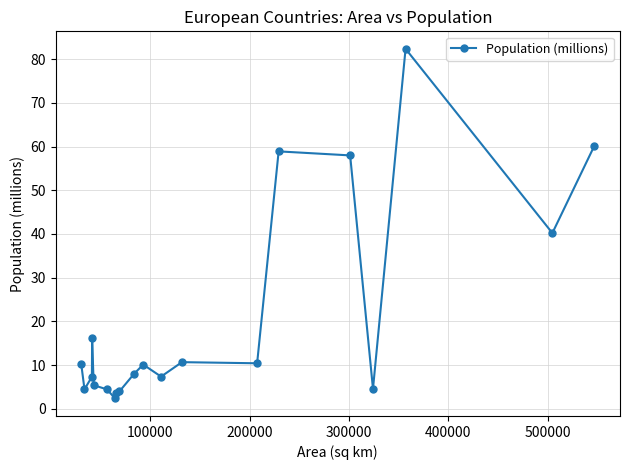

True or false: there are more than 1 points higher than both neighbors.

True